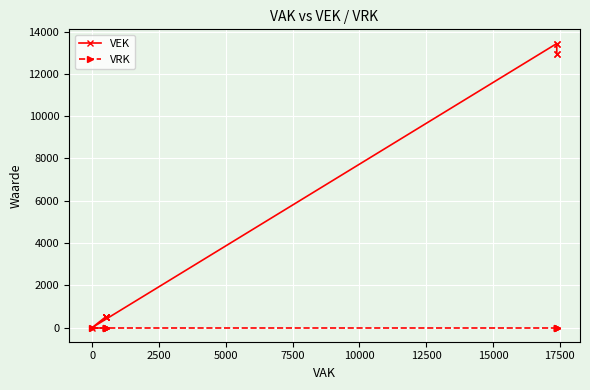

What are all the series names shown in the legend?

VEK, VRK